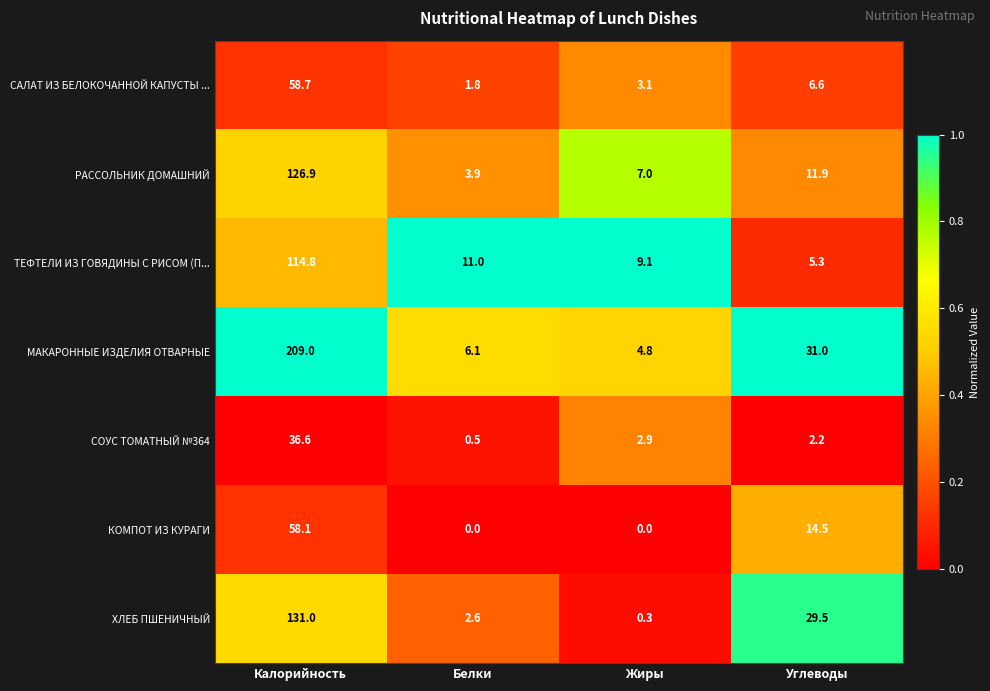

At how many categories does at least one series exceed 0?

4